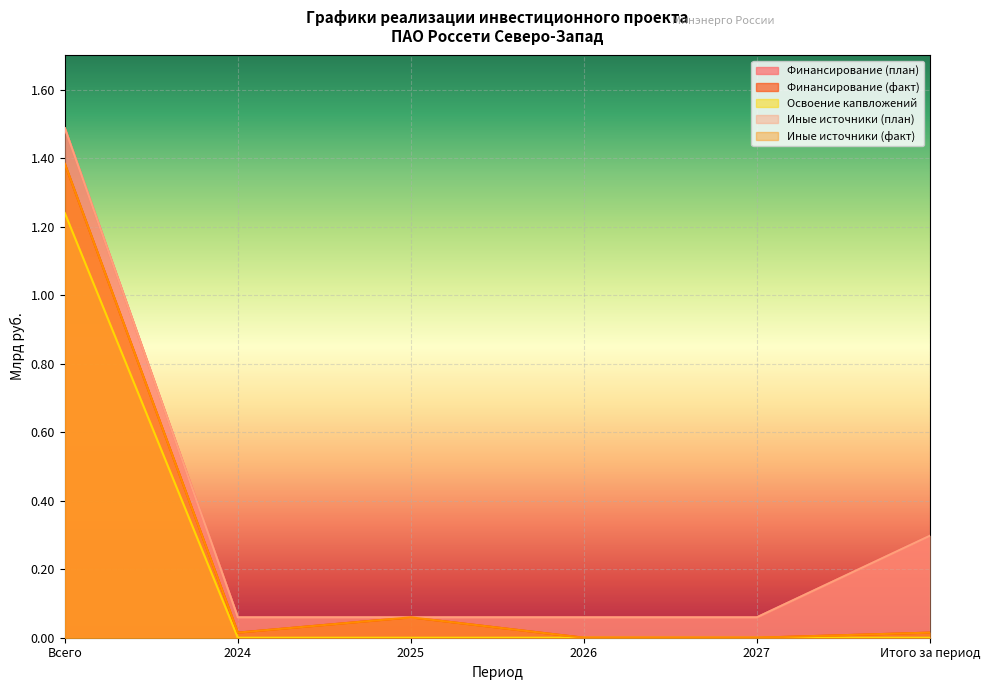

At which label is Иные источники (план) closest to 0?

2024